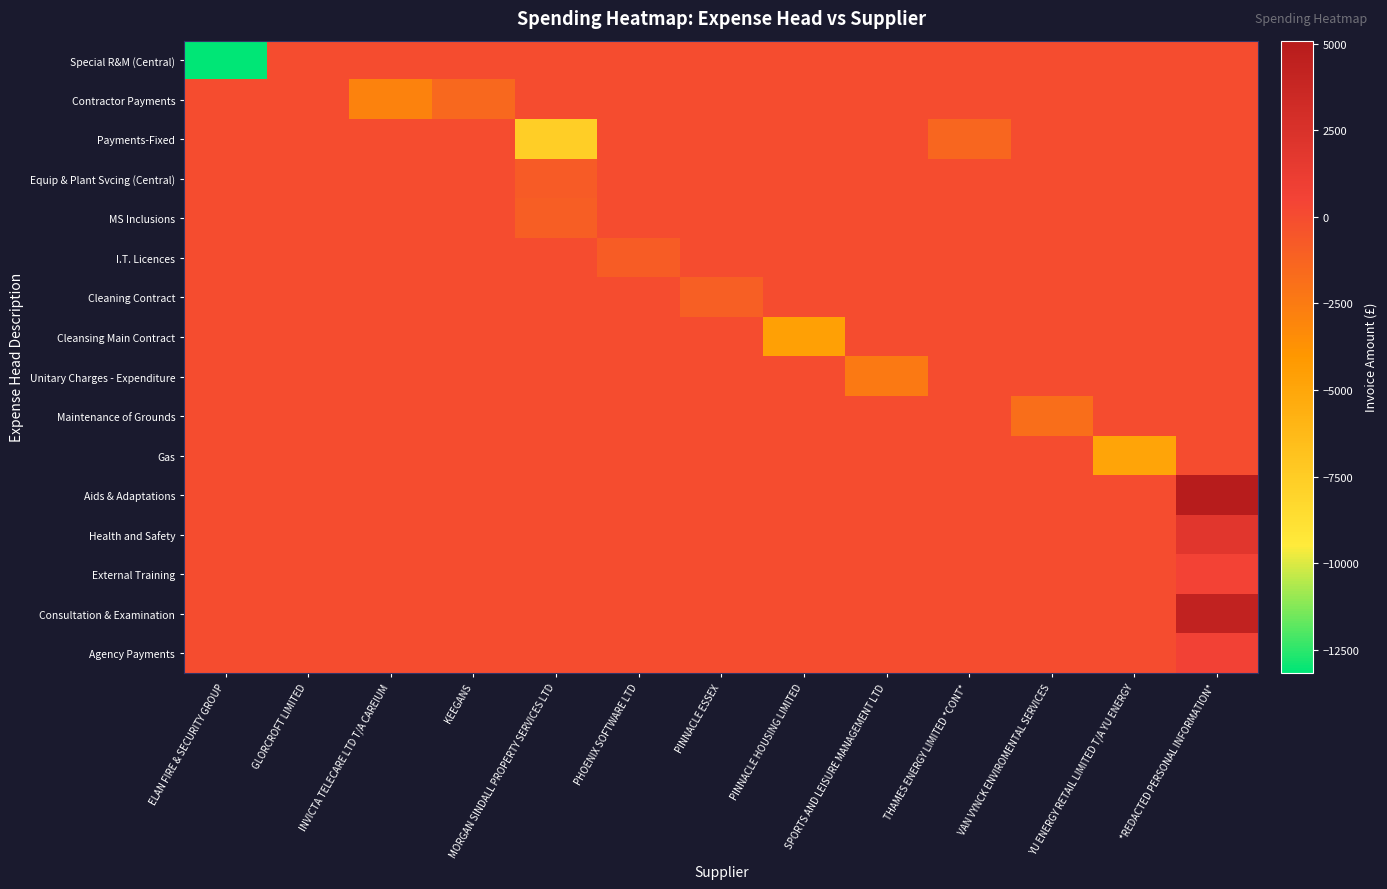

Between PINNACLE HOUSING LIMITED and *REDACTED PERSONAL INFORMATION*, which series saw the biggest shift?

Aids & Adaptations